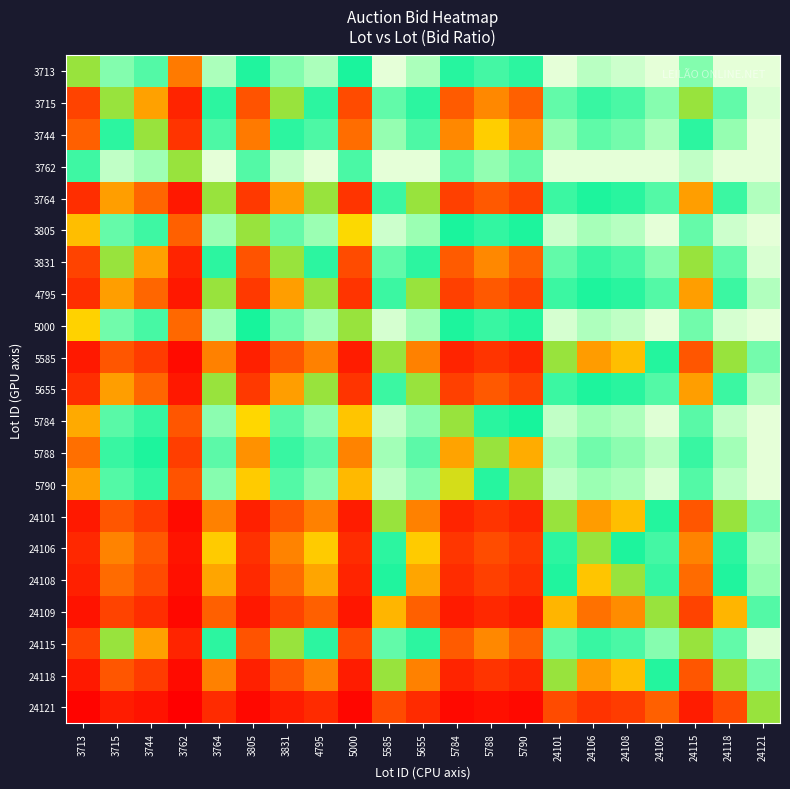

At 24106, list the series in order from largest to smallest.

3762, 3713, 5000, 3805, 5784, 5790, 5788, 3744, 3715, 3831, 24115, 3764, 4795, 5655, 24106, 24108, 5585, 24101, 24118, 24109, 24121